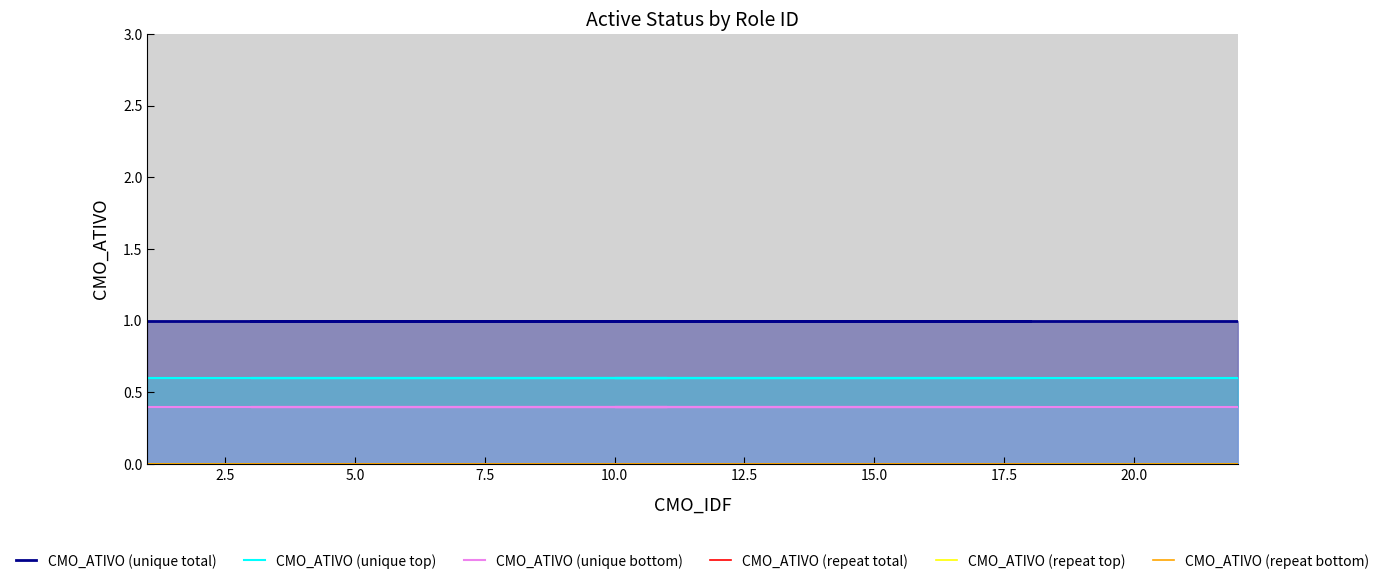

Does the chart display data point markers on the line(s)?

No